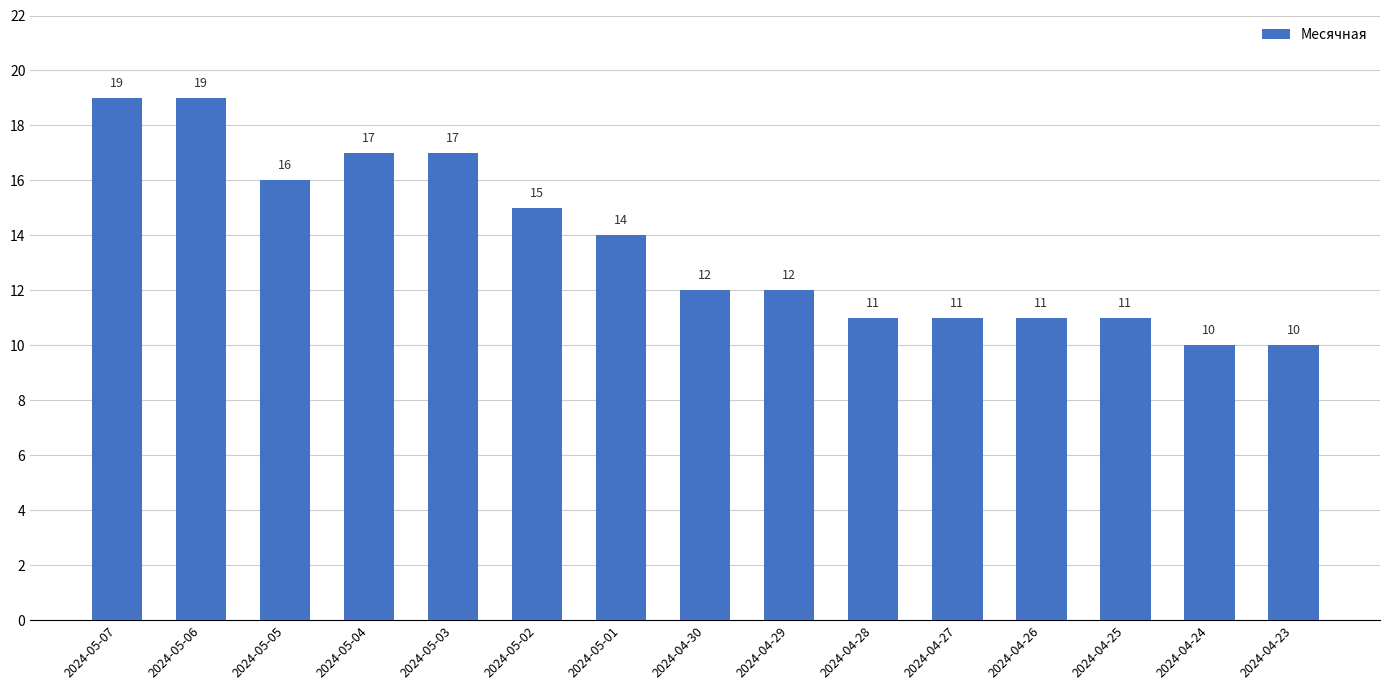

What is the maximum value shown in the chart?

19